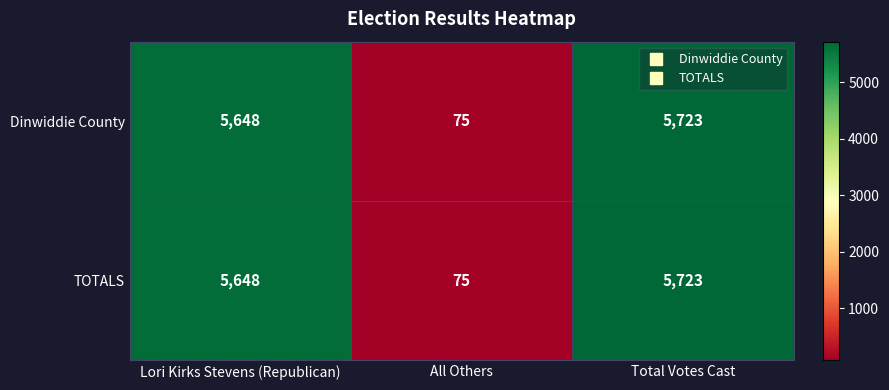

The TOTALS series shows 5723 at Total Votes Cast. True or false?

True